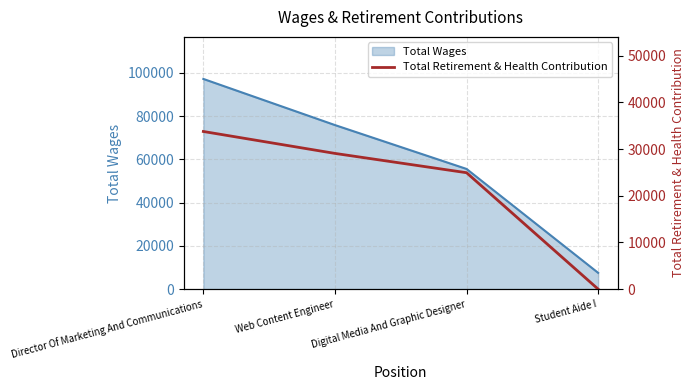

The value at Digital Media And Graphic Designer is 7242. True or false?

False